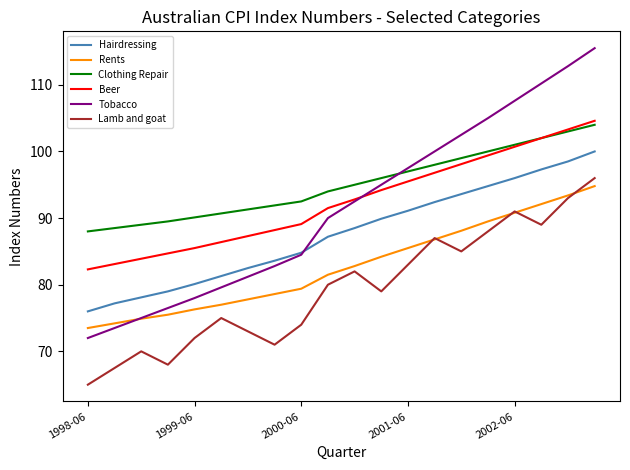

How many lines are shown in the chart?

6